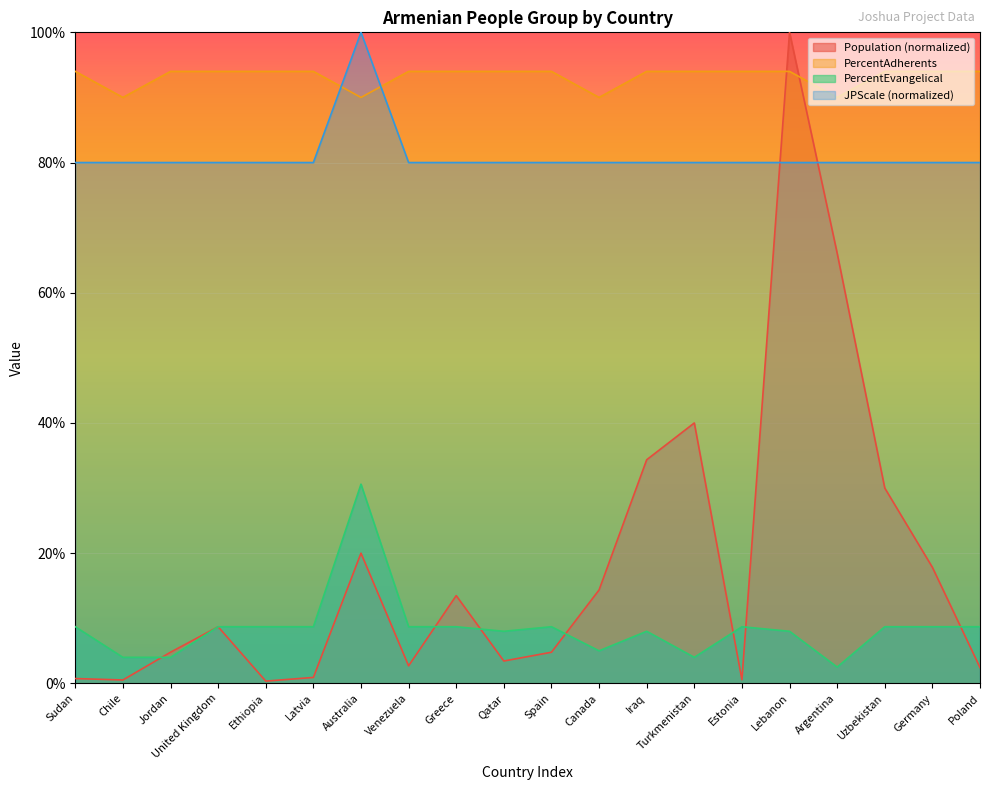

What are all the series names shown in the legend?

Population (normalized), PercentAdherents, PercentEvangelical, JPScale (normalized)